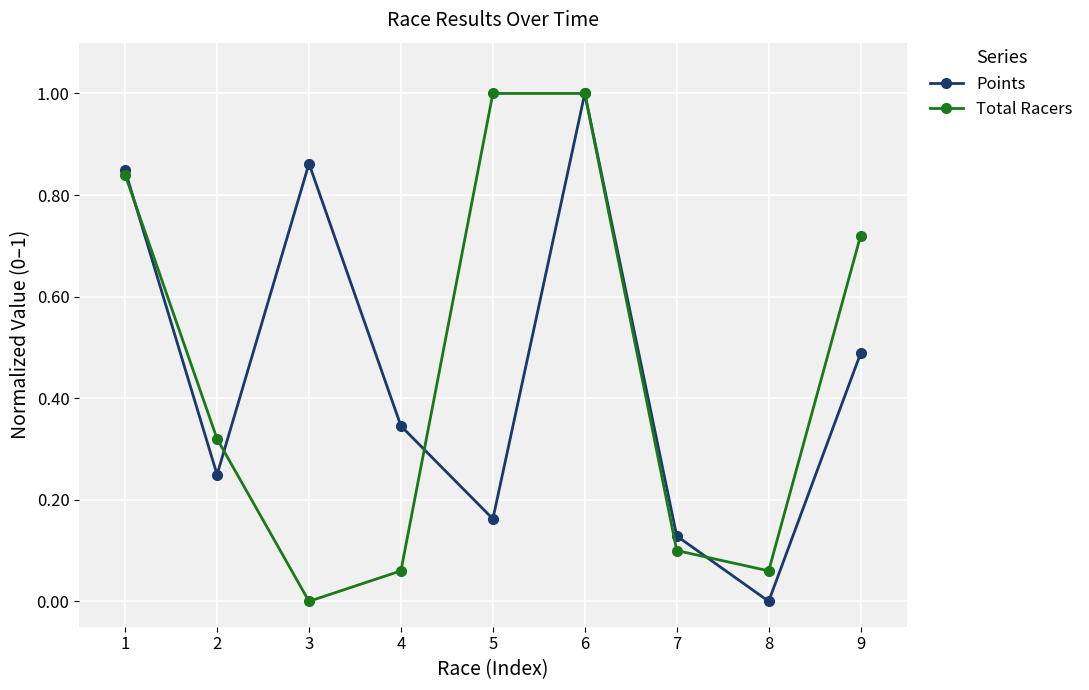

What is the sum of all Total Racers values?

4.1